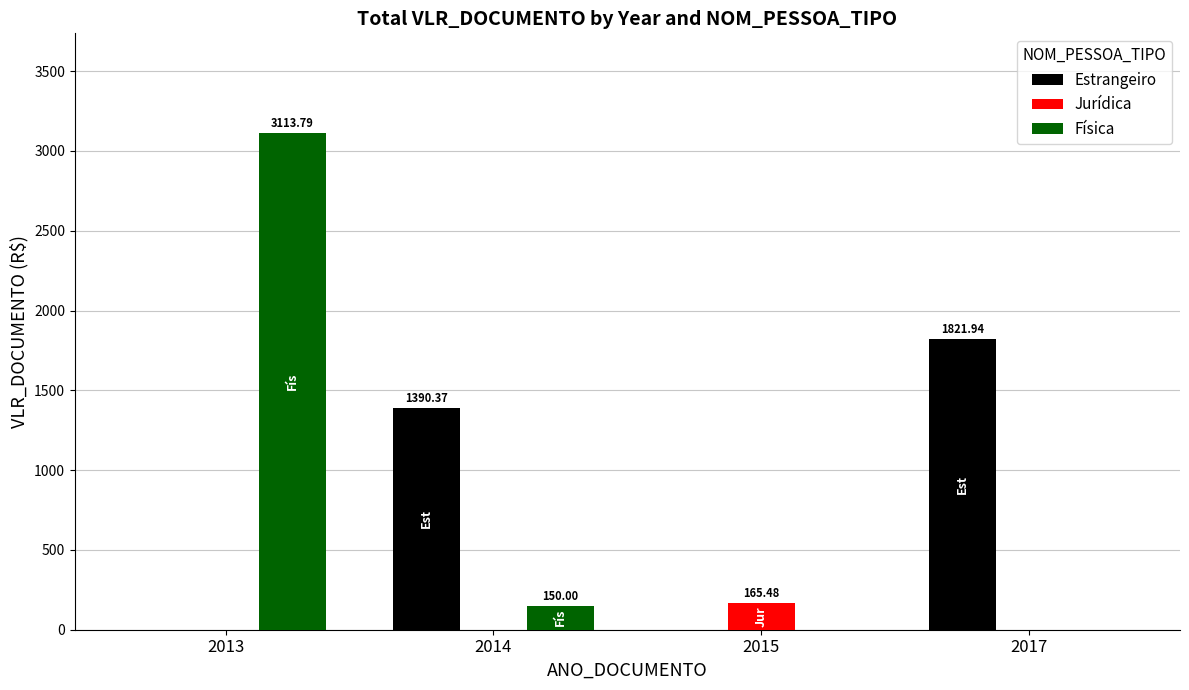

Does the chart contain stacked bars?

No